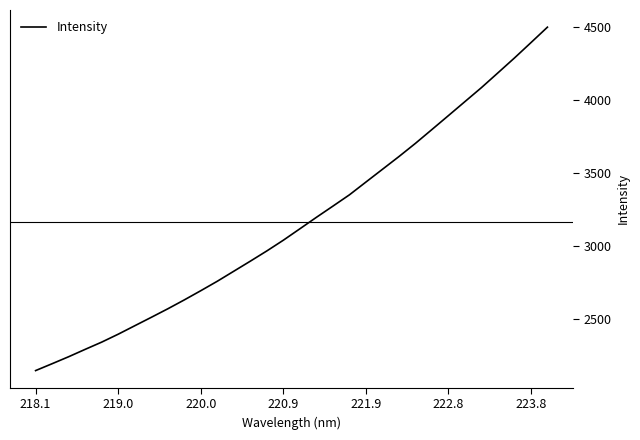

What is the sum of all values?

101313.2